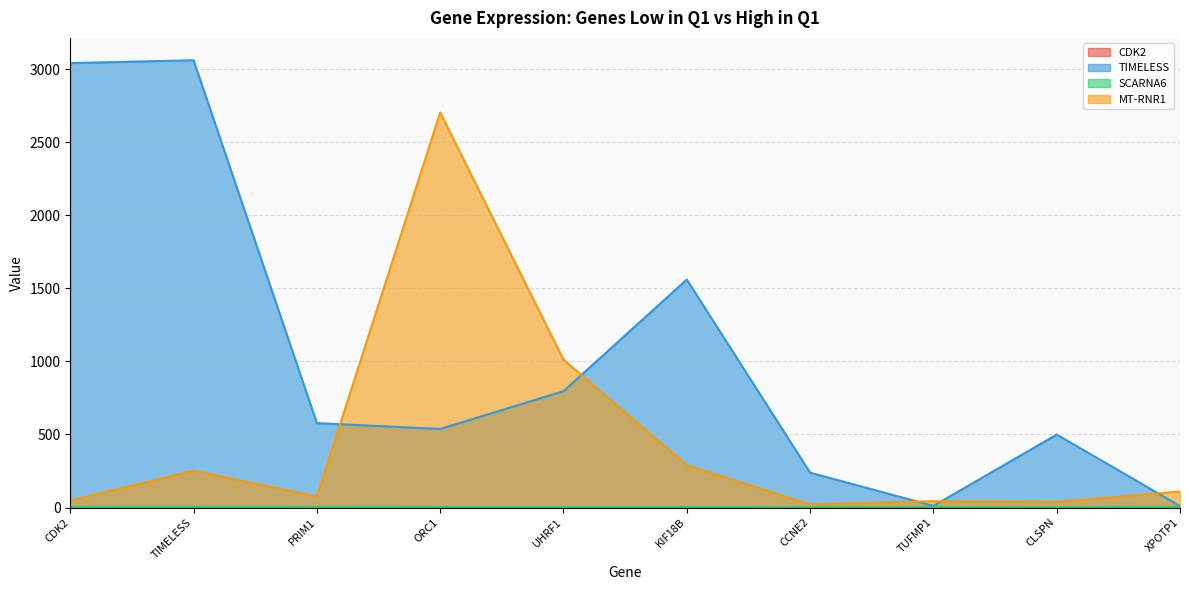

Count the number of categories in the chart.

10